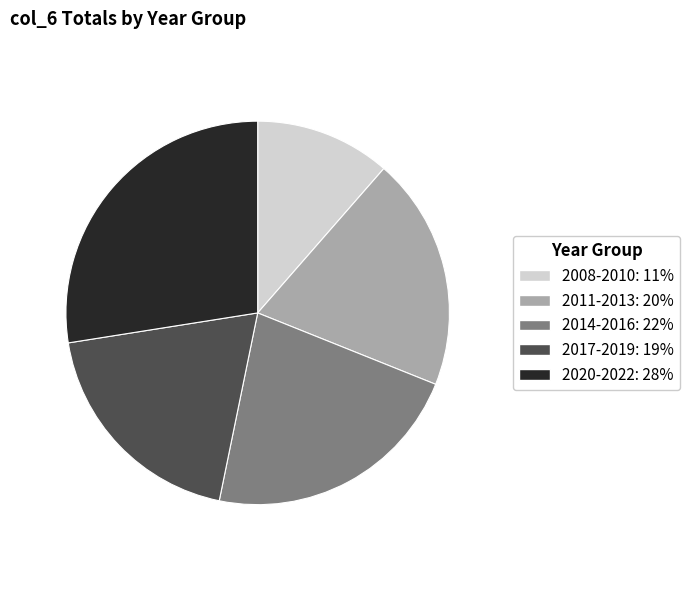

Do 2017-2019: 19% and 2014-2016: 22% together represent more than half of the pie?

No